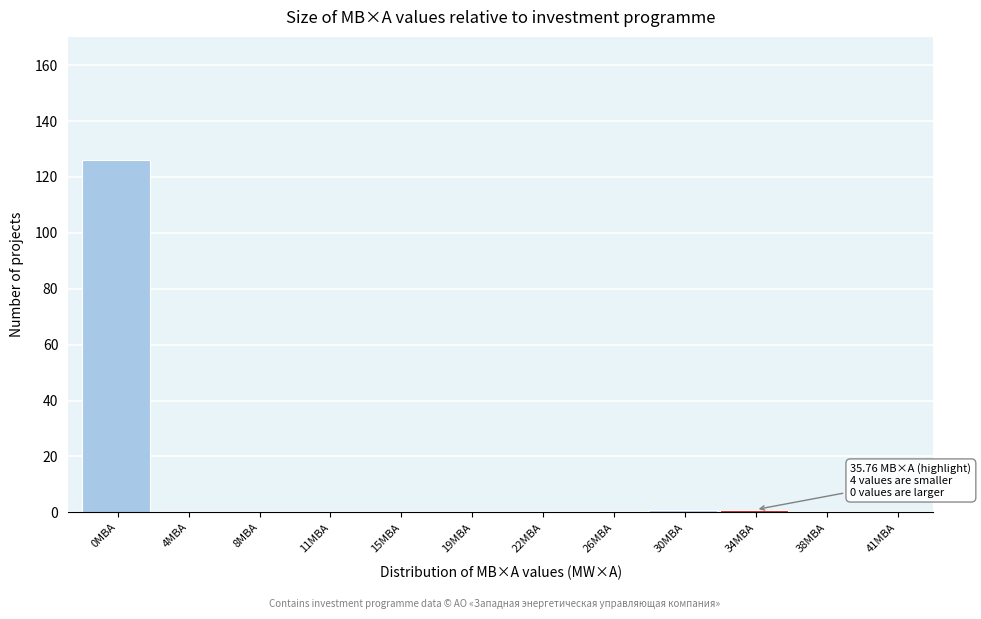

Reading left to right, list all the values displayed in this chart.

0МВА=126	4МВА=0	8МВА=0	11МВА=0	15МВА=0	19МВА=0	22МВА=0	26МВА=0	30МВА=1	34МВА=1	38МВА=0	41МВА=0